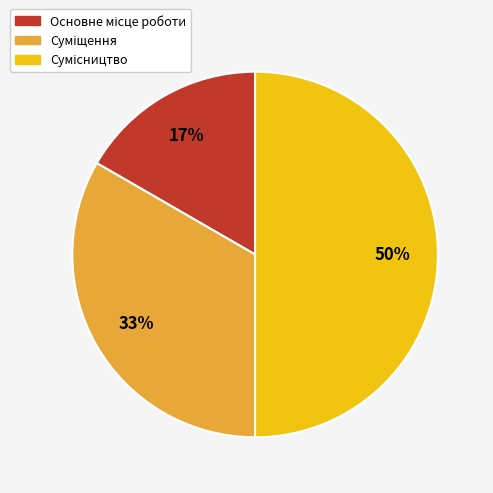

To the nearest percent, what is the average slice percentage?

33%